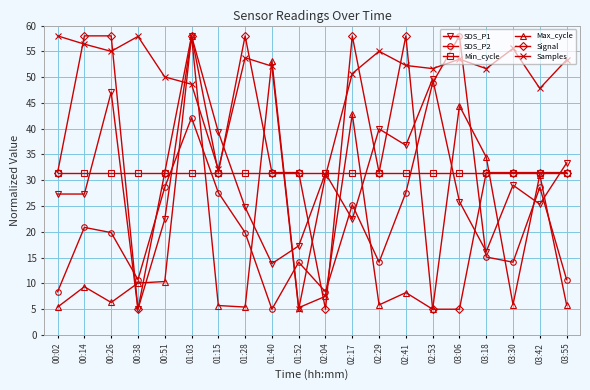

At which label does SDS_P2 first exceed 19?

00:14